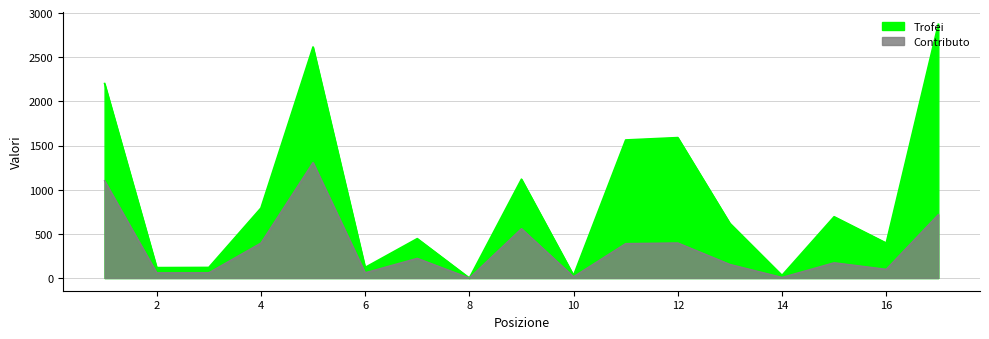

Count the number of categories in the chart.

17